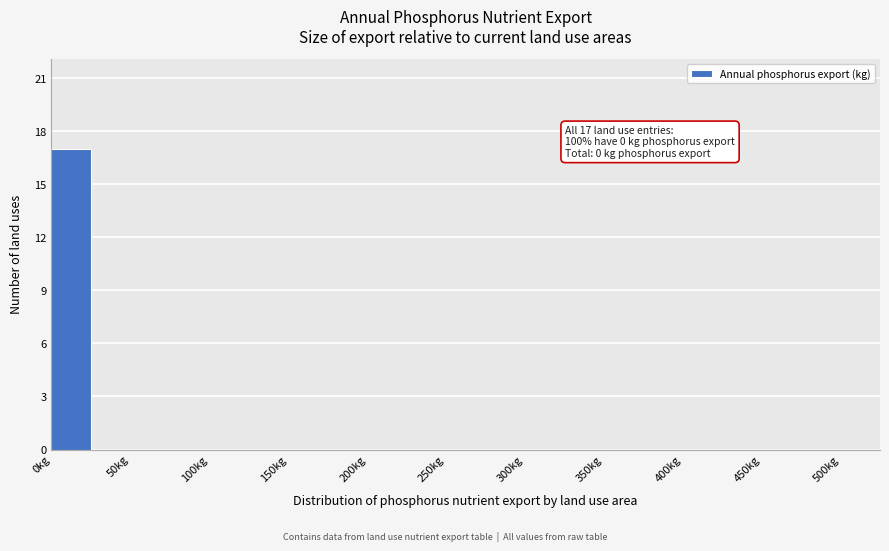

Which range on the x-axis has the tallest bar?

0 to 25